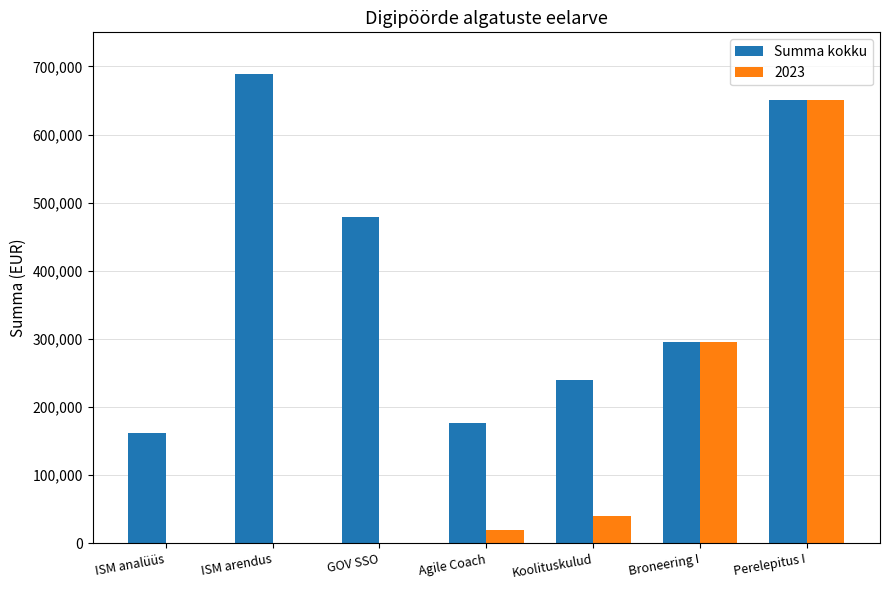

The value of Summa kokku at Agile Coach is 69251. True or false?

False